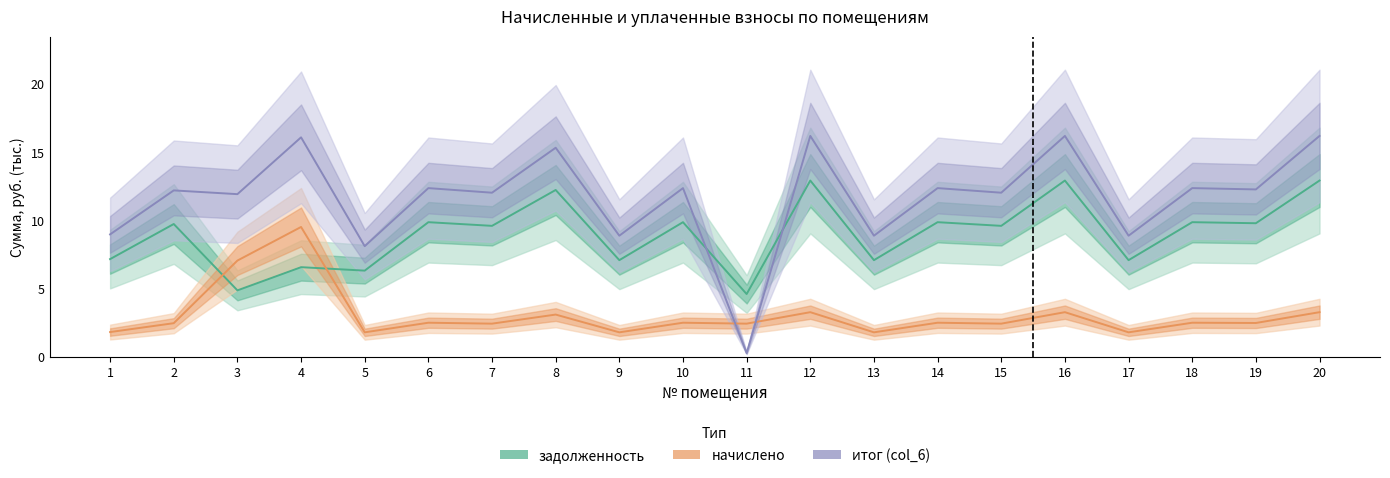

Which category has the lowest value in the начислено series?

5